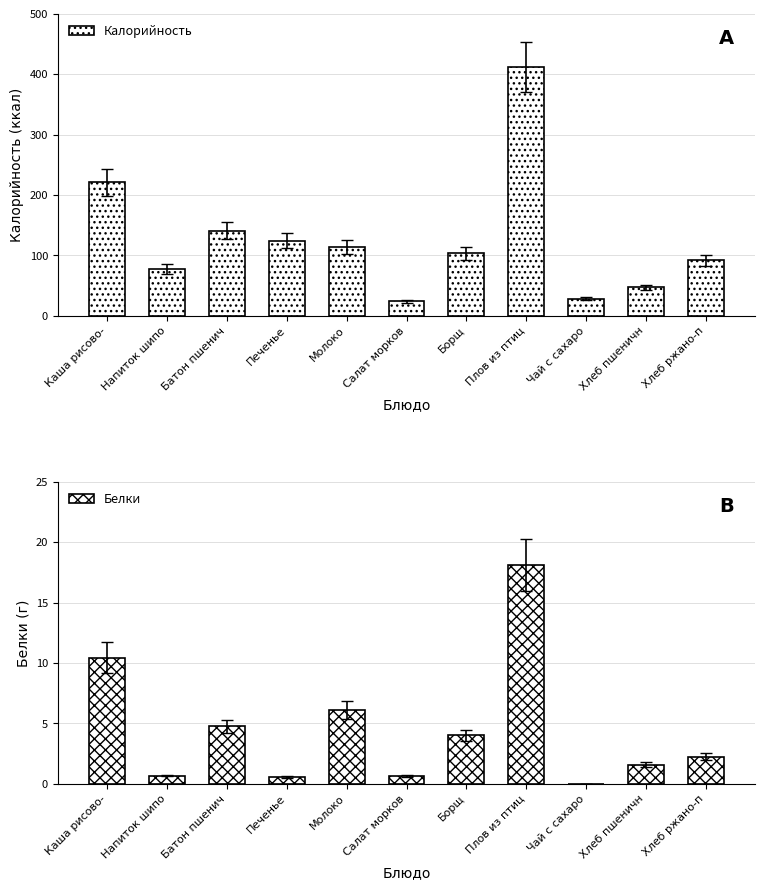

Which series has the largest range (max minus min)?

Калорийность